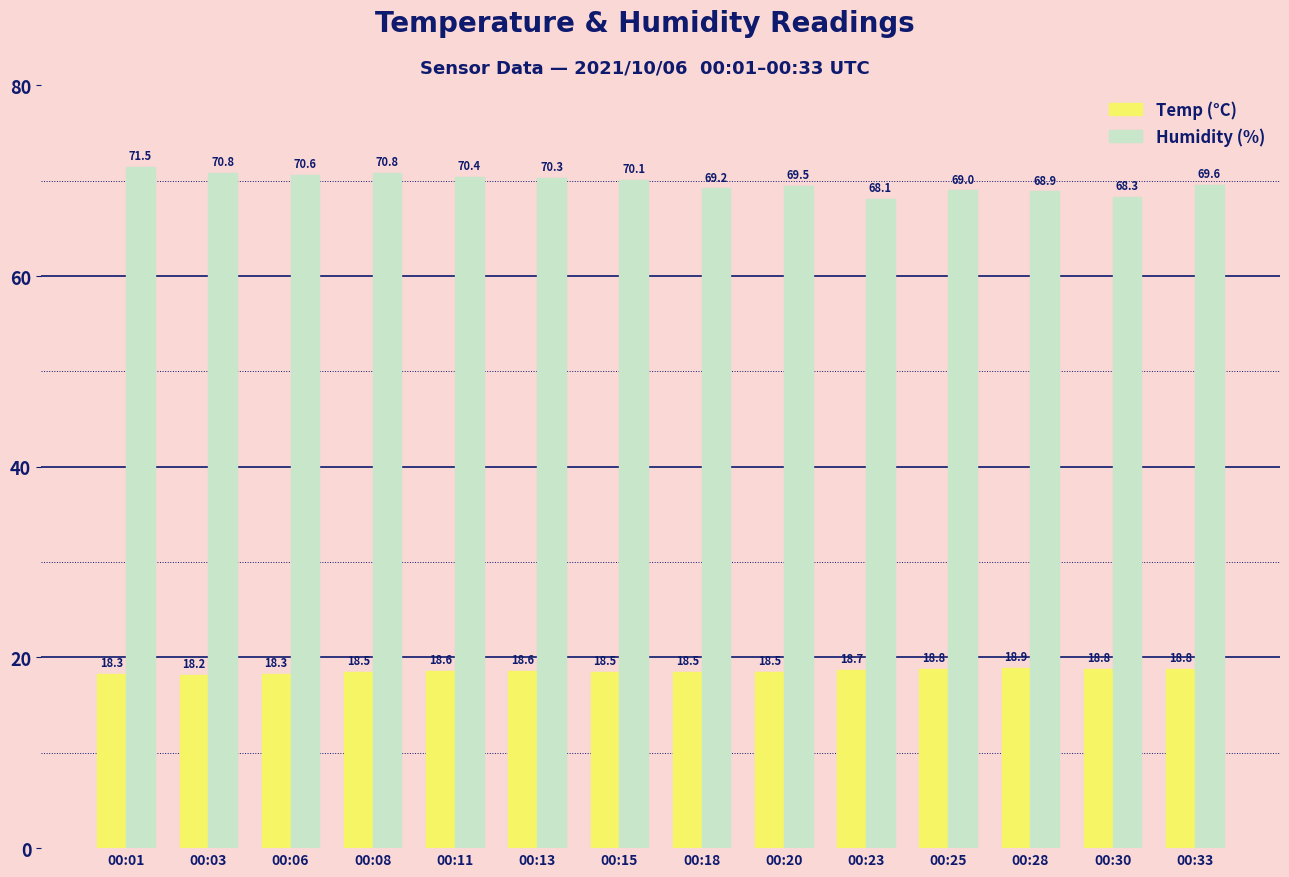

How many series are shown in this chart?

2